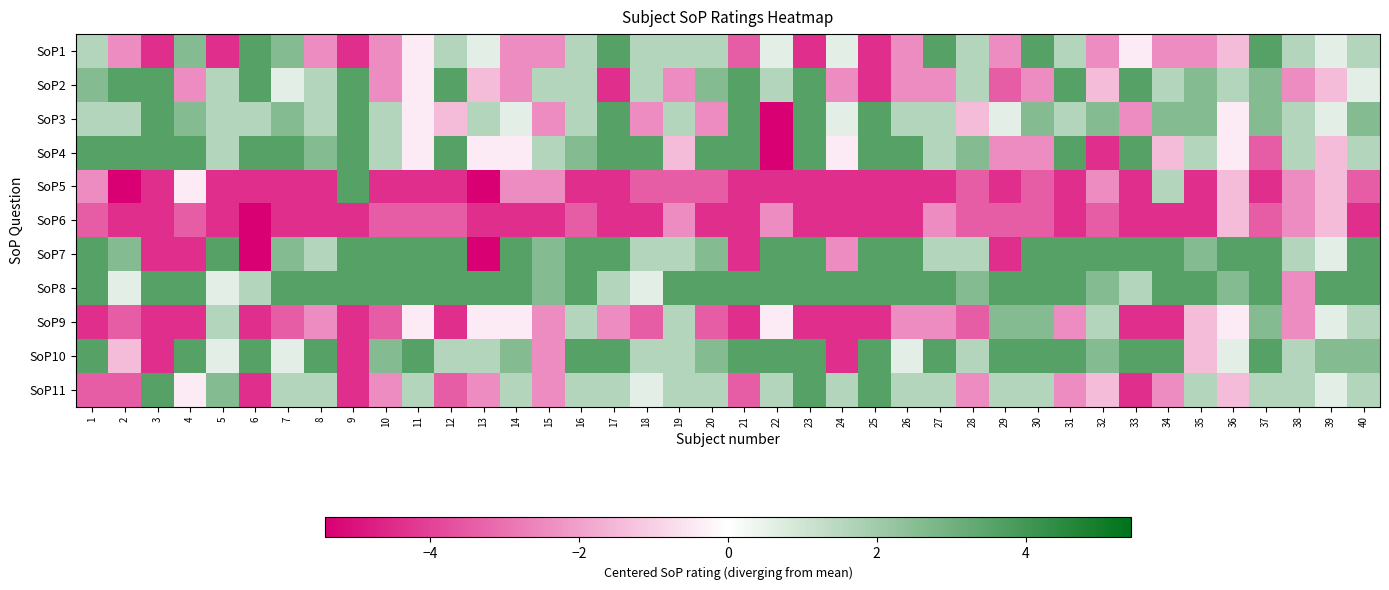

Reading left to right, transcribe all the data shown in this chart.

SoP1: 1=1.6	2=-2.4	3=-4.4	4=2.6	5=-4.4	6=3.6	7=2.6	8=-2.4	9=-4.4	10=-2.4	11=-0.4	12=1.6	13=0.6	14=-2.4	15=-2.4	16=1.6	17=3.6	18=1.6	19=1.6	20=1.6	21=-3.4	22=0.6	23=-4.4	24=0.6	25=-4.4	26=-2.4	27=3.6	28=1.6	29=-2.4	30=3.6	31=1.6	32=-2.4	33=-0.4	34=-2.4	35=-2.4	36=-1.4	37=3.6	38=1.6	39=0.6	40=1.6
SoP2: 1=2.6	2=3.6	3=3.6	4=-2.4	5=1.6	6=3.6	7=0.6	8=1.6	9=3.6	10=-2.4	11=-0.4	12=3.6	13=-1.4	14=-2.4	15=1.6	16=1.6	17=-4.4	18=1.6	19=-2.4	20=2.6	21=3.6	22=1.6	23=3.6	24=-2.4	25=-4.4	26=-2.4	27=-2.4	28=1.6	29=-3.4	30=-2.4	31=3.6	32=-1.4	33=3.6	34=1.6	35=2.6	36=1.6	37=2.6	38=-2.4	39=-1.4	40=0.6
SoP3: 1=1.6	2=1.6	3=3.6	4=2.6	5=1.6	6=1.6	7=2.6	8=1.6	9=3.6	10=1.6	11=-0.4	12=-1.4	13=1.6	14=0.6	15=-2.4	16=1.6	17=3.6	18=-2.4	19=1.6	20=-2.4	21=3.6	22=-5.4	23=3.6	24=0.6	25=3.6	26=1.6	27=1.6	28=-1.4	29=0.6	30=2.6	31=1.6	32=2.6	33=-2.4	34=2.6	35=2.6	36=-0.4	37=2.6	38=1.6	39=0.6	40=2.6
SoP4: 1=3.6	2=3.6	3=3.6	4=3.6	5=1.6	6=3.6	7=3.6	8=2.6	9=3.6	10=1.6	11=-0.4	12=3.6	13=-0.4	14=-0.4	15=1.6	16=2.6	17=3.6	18=3.6	19=-1.4	20=3.6	21=3.6	22=-5.4	23=3.6	24=-0.4	25=3.6	26=3.6	27=1.6	28=2.6	29=-2.4	30=-2.4	31=3.6	32=-4.4	33=3.6	34=-1.4	35=1.6	36=-0.4	37=-3.4	38=1.6	39=-1.4	40=1.6
SoP5: 1=-2.4	2=-5.4	3=-4.4	4=-0.4	5=-4.4	6=-4.4	7=-4.4	8=-4.4	9=3.6	10=-4.4	11=-4.4	12=-4.4	13=-5.4	14=-2.4	15=-2.4	16=-4.4	17=-4.4	18=-3.4	19=-3.4	20=-3.4	21=-4.4	22=-4.4	23=-4.4	24=-4.4	25=-4.4	26=-4.4	27=-4.4	28=-3.4	29=-4.4	30=-3.4	31=-4.4	32=-2.4	33=-4.4	34=1.6	35=-4.4	36=-1.4	37=-4.4	38=-2.4	39=-1.4	40=-3.4
SoP6: 1=-3.4	2=-4.4	3=-4.4	4=-3.4	5=-4.4	6=-5.4	7=-4.4	8=-4.4	9=-4.4	10=-3.4	11=-3.4	12=-3.4	13=-4.4	14=-4.4	15=-4.4	16=-3.4	17=-4.4	18=-4.4	19=-2.4	20=-4.4	21=-4.4	22=-2.4	23=-4.4	24=-4.4	25=-4.4	26=-4.4	27=-2.4	28=-3.4	29=-3.4	30=-3.4	31=-4.4	32=-3.4	33=-4.4	34=-4.4	35=-4.4	36=-1.4	37=-3.4	38=-2.4	39=-1.4	40=-4.4
SoP7: 1=3.6	2=2.6	3=-4.4	4=-4.4	5=3.6	6=-5.4	7=2.6	8=1.6	9=3.6	10=3.6	11=3.6	12=3.6	13=-5.4	14=3.6	15=2.6	16=3.6	17=3.6	18=1.6	19=1.6	20=2.6	21=-4.4	22=3.6	23=3.6	24=-2.4	25=3.6	26=3.6	27=1.6	28=1.6	29=-4.4	30=3.6	31=3.6	32=3.6	33=3.6	34=3.6	35=2.6	36=3.6	37=3.6	38=1.6	39=0.6	40=3.6
SoP8: 1=3.6	2=0.6	3=3.6	4=3.6	5=0.6	6=1.6	7=3.6	8=3.6	9=3.6	10=3.6	11=3.6	12=3.6	13=3.6	14=3.6	15=2.6	16=3.6	17=1.6	18=0.6	19=3.6	20=3.6	21=3.6	22=3.6	23=3.6	24=3.6	25=3.6	26=3.6	27=3.6	28=2.6	29=3.6	30=3.6	31=3.6	32=2.6	33=1.6	34=3.6	35=3.6	36=2.6	37=3.6	38=-2.4	39=3.6	40=3.6
SoP9: 1=-4.4	2=-3.4	3=-4.4	4=-4.4	5=1.6	6=-4.4	7=-3.4	8=-2.4	9=-4.4	10=-3.4	11=-0.4	12=-4.4	13=-0.4	14=-0.4	15=-2.4	16=1.6	17=-2.4	18=-3.4	19=1.6	20=-3.4	21=-4.4	22=-0.4	23=-4.4	24=-4.4	25=-4.4	26=-2.4	27=-2.4	28=-3.4	29=2.6	30=2.6	31=-2.4	32=1.6	33=-4.4	34=-4.4	35=-1.4	36=-0.4	37=2.6	38=-2.4	39=0.6	40=1.6
SoP10: 1=3.6	2=-1.4	3=-4.4	4=3.6	5=0.6	6=3.6	7=0.6	8=3.6	9=-4.4	10=2.6	11=3.6	12=1.6	13=1.6	14=2.6	15=-2.4	16=3.6	17=3.6	18=1.6	19=1.6	20=2.6	21=3.6	22=3.6	23=3.6	24=-4.4	25=3.6	26=0.6	27=3.6	28=1.6	29=3.6	30=3.6	31=3.6	32=2.6	33=3.6	34=3.6	35=-1.4	36=0.6	37=3.6	38=1.6	39=2.6	40=2.6
SoP11: 1=-3.4	2=-3.4	3=3.6	4=-0.4	5=2.6	6=-4.4	7=1.6	8=1.6	9=-4.4	10=-2.4	11=1.6	12=-3.4	13=-2.4	14=1.6	15=-2.4	16=1.6	17=1.6	18=0.6	19=1.6	20=1.6	21=-3.4	22=1.6	23=3.6	24=1.6	25=3.6	26=1.6	27=1.6	28=-2.4	29=1.6	30=1.6	31=-2.4	32=-1.4	33=-4.4	34=-2.4	35=1.6	36=-1.4	37=1.6	38=1.6	39=0.6	40=1.6